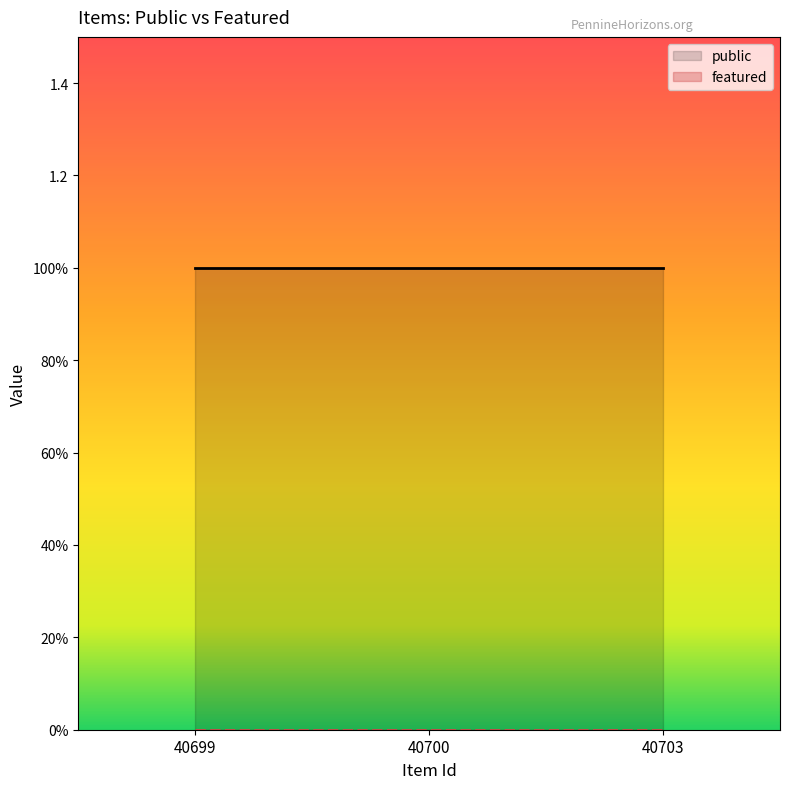

Is it true that public equals 1 at 40699?

True